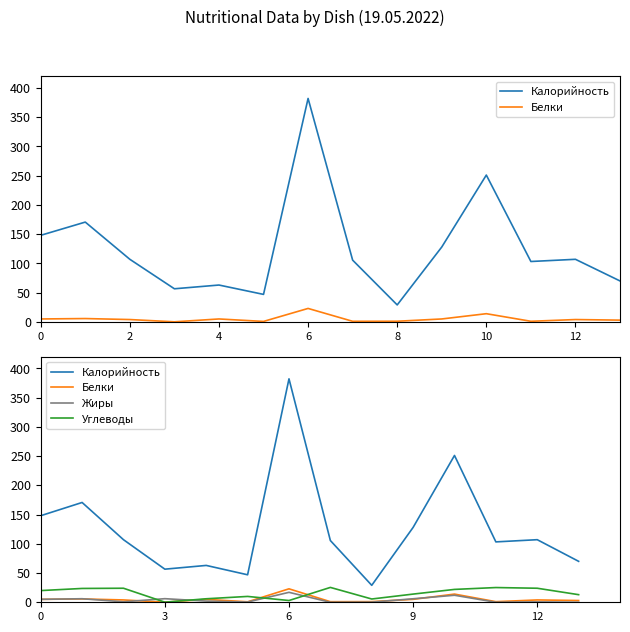

Reading right to left, extract all data points from this chart.

Калорийность: 70.0	107.0	103.2	251.0	128.0	29.0	105.6	382.0	47.0	63.0	56.6	107.0	170.6	148.0
Белки: 3.0	4.0	1.0	14.0	5.0	1.1	1.0	23.0	0.8	5.0	0.1	4.0	5.7	5.0
Жиры: 0.0	0.6	0.1	12.0	6.0	0.2	0.0	17.0	0.4	2.0	6.2	0.8	6.1	5.0
Углеводы: 13.0	24.0	25.2	22.0	14.0	5.6	25.4	3.0	10.0	6.0	0.2	24.0	23.6	20.0